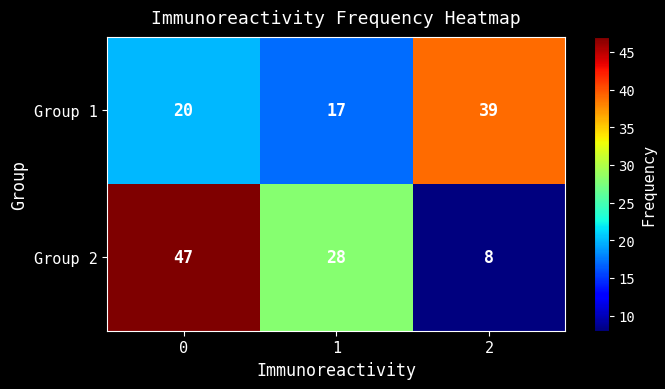

What is the difference between the highest and lowest values at 0?

27